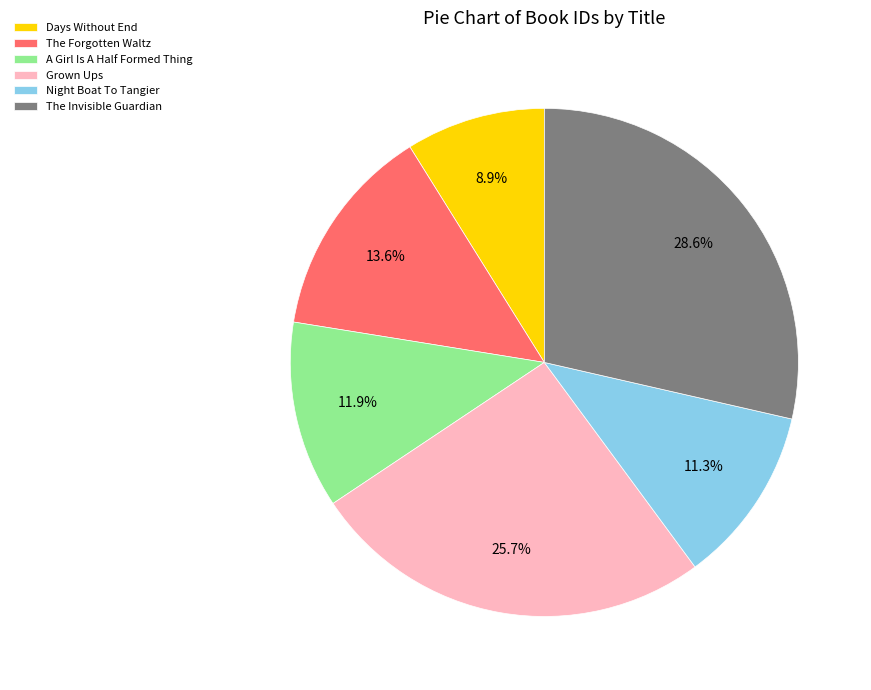

Rank the categories by value from lowest to highest.

Days Without End, Night Boat To Tangier, A Girl Is A Half Formed Thing, The Forgotten Waltz, Grown Ups, The Invisible Guardian